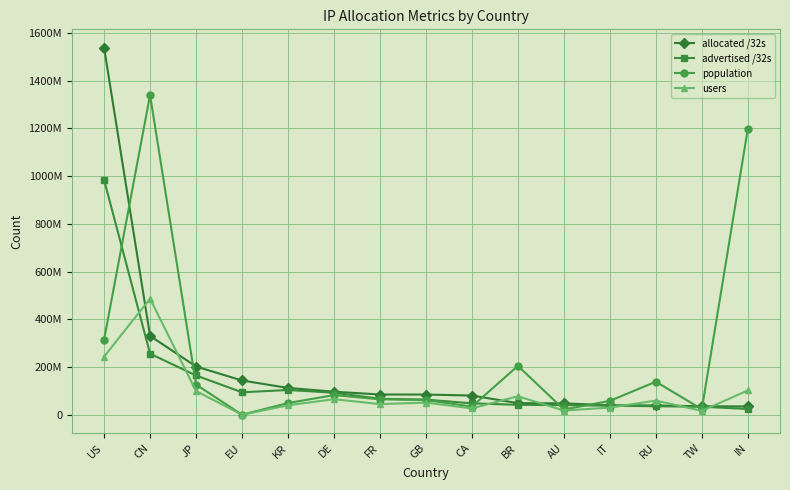

Reading left to right, transcribe all the data shown in this chart.

allocated /32s: 1538459392	330310912	202070528	143482112	112231936	96550536	84691568	84533136	80328192	48563712	47563776	39684000	38757320	35382528	34675456
advertised /32s: 984278664	255778816	164480576	93987976	103663392	92228608	66722304	63398784	47758848	41450496	40276384	37625856	35543680	33497088	24073728
population: 314874542	1340194612	126335013	0	48831119	82206837	64581469	61549489	34176328	204732611	21904046	58018999	138379683	23099538	1198078827
users: 243398020	486490644	99046650	0	39602037	65025608	44496632	50778328	26555006	77388926	17545140	29995822	59226504	16169676	101836700